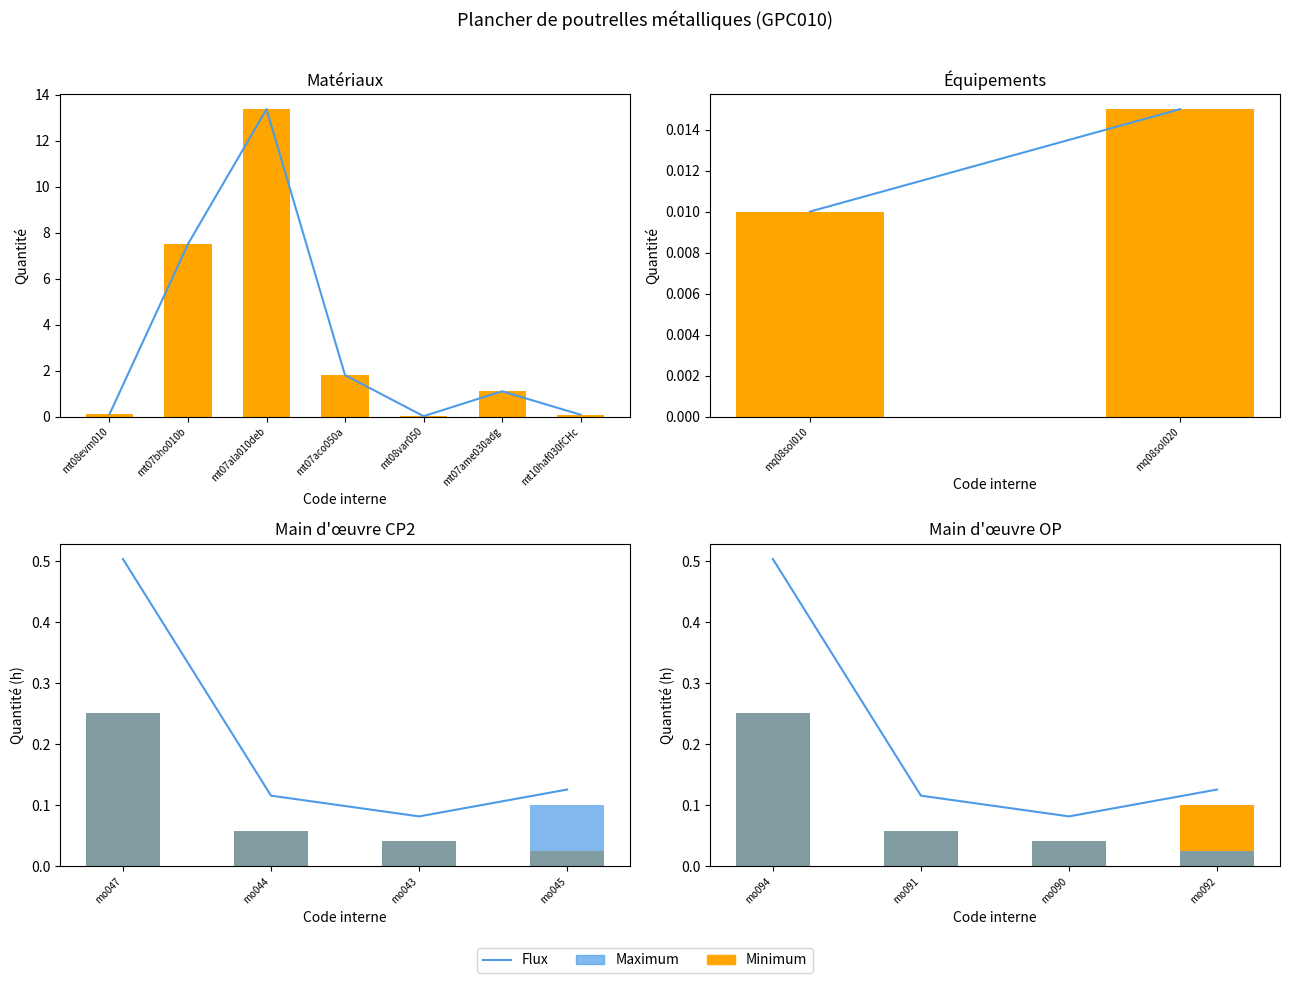

Which series changed the most between mo094 and mo091?

Flux